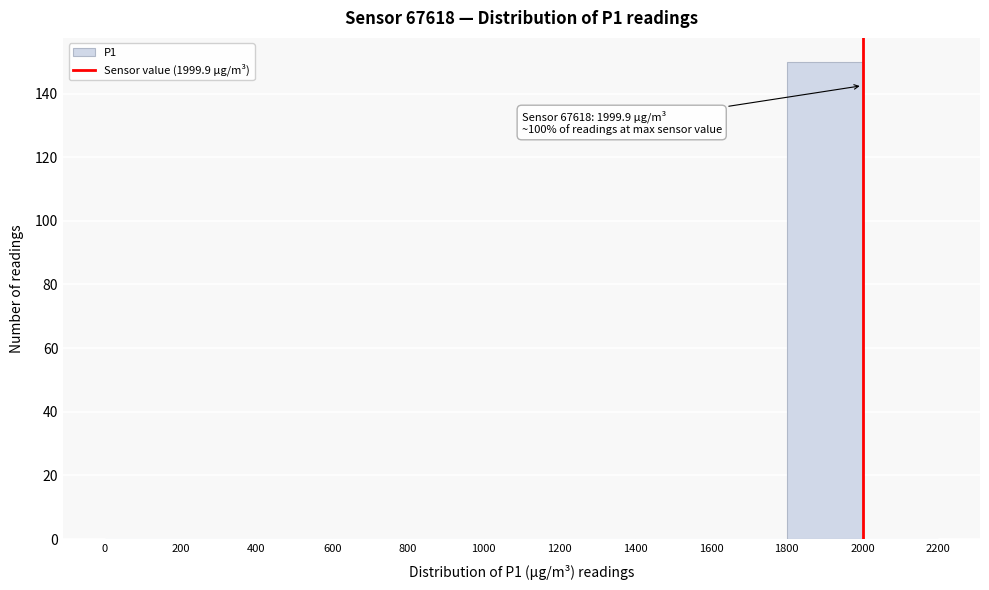

Which range on the x-axis has the tallest bar?

1800 to 2000